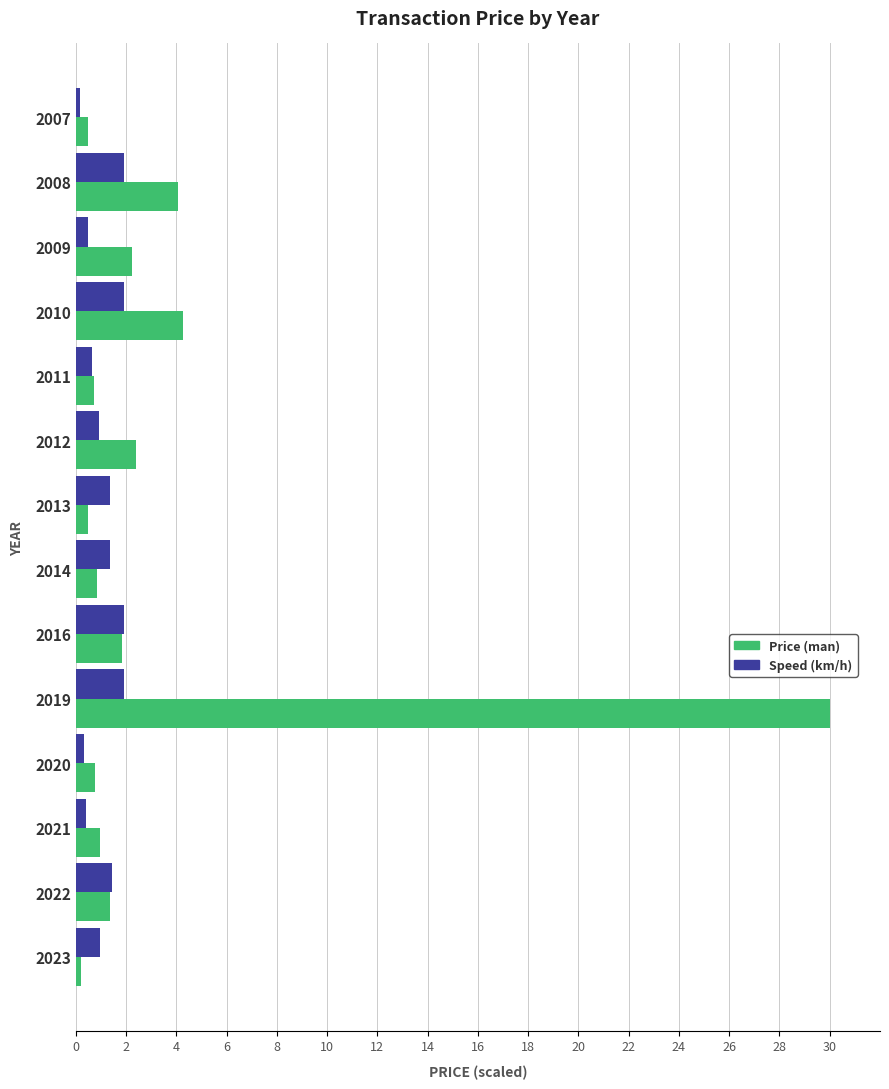

Which series has the widest spread of values?

Price (man)